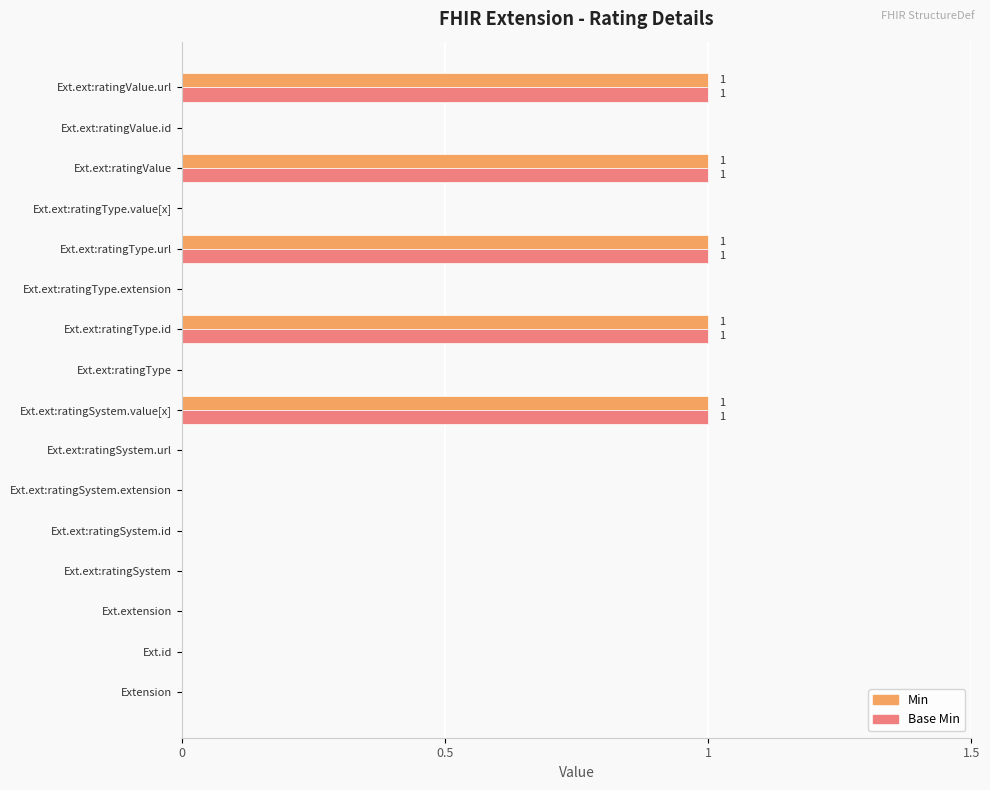

What is the sum of all Base Min values?

5